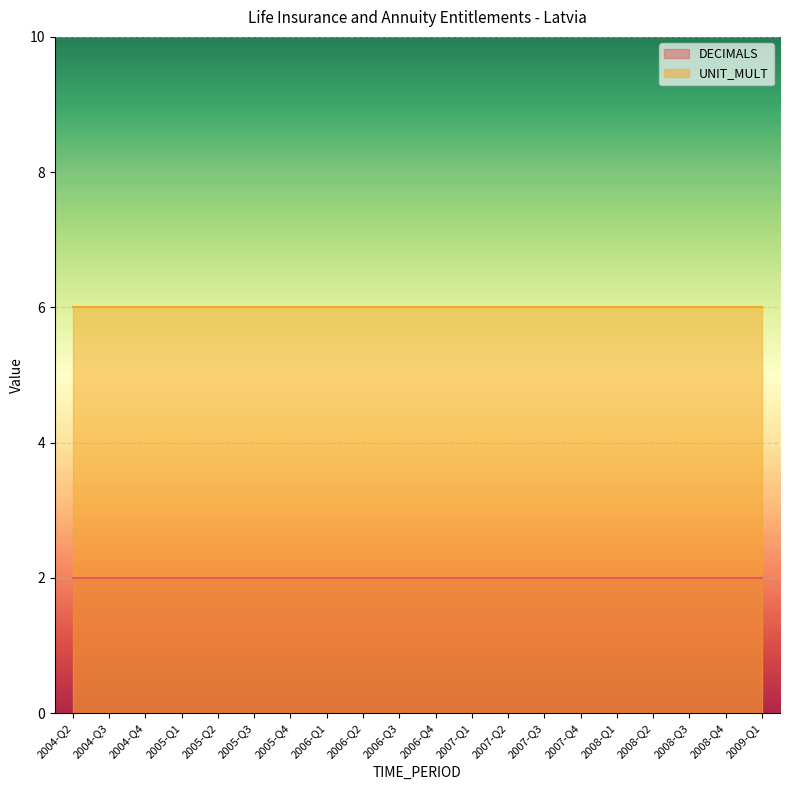

True or false: DECIMALS and UNIT_MULT cross at least once.

False